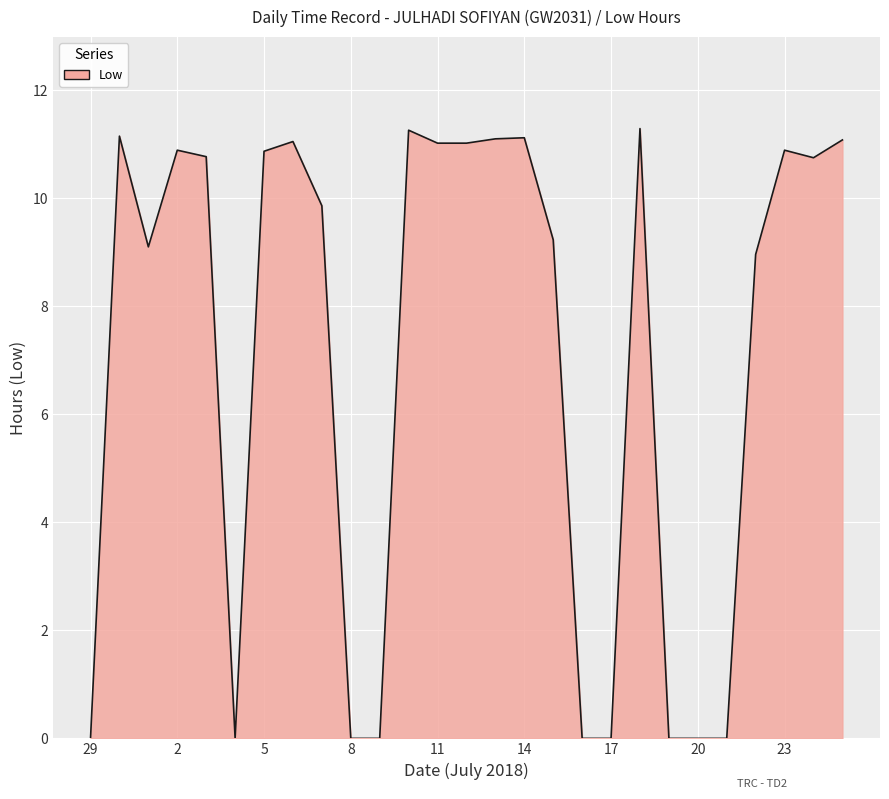

What is the difference between the maximum and minimum values?

11.3